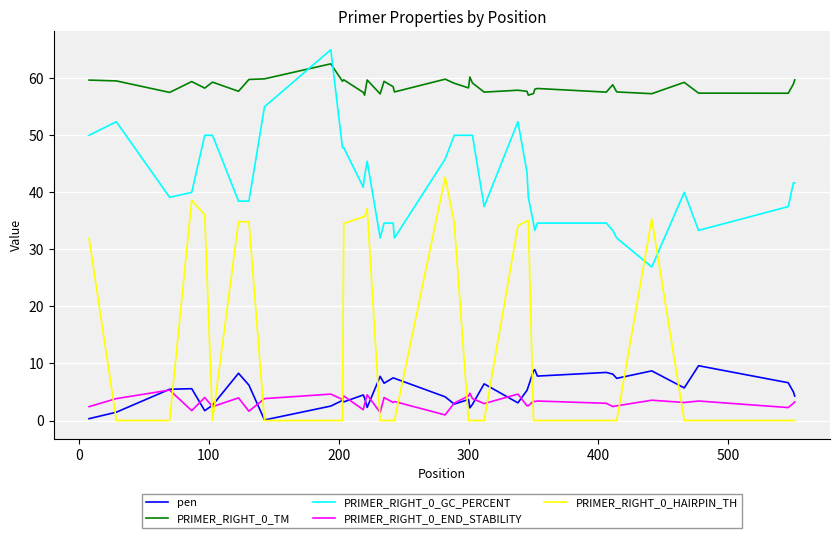

Which series has the largest total across all categories?

PRIMER_RIGHT_0_TM